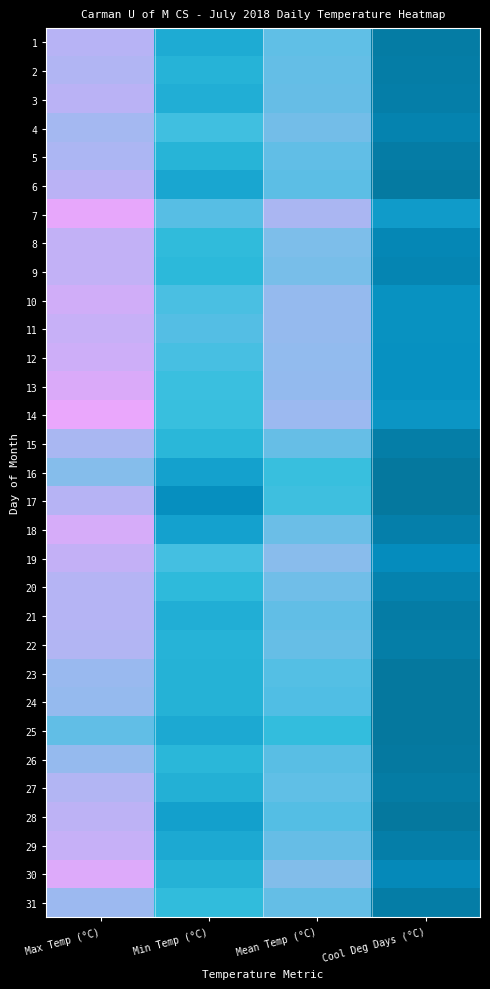

List the labels in order of 3 value, smallest first.

Cool Deg Days (°C), Min Temp (°C), Mean Temp (°C), Max Temp (°C)